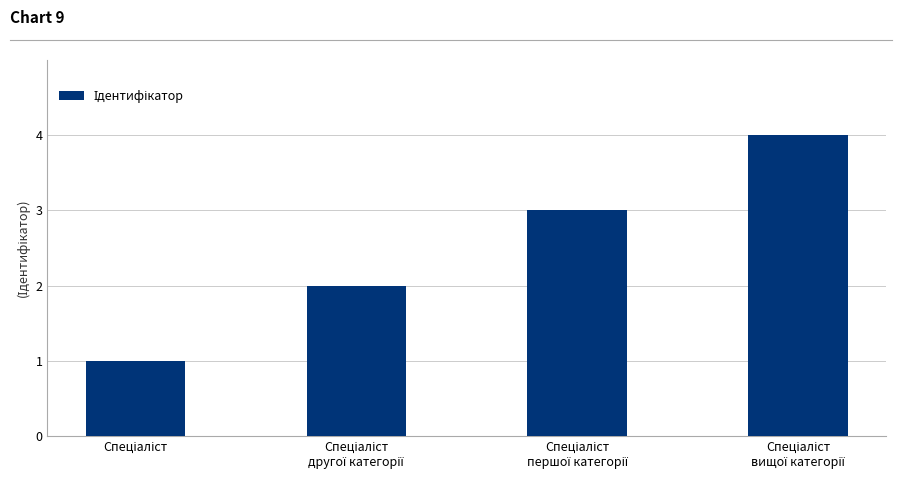

What is the sum of all values?

10